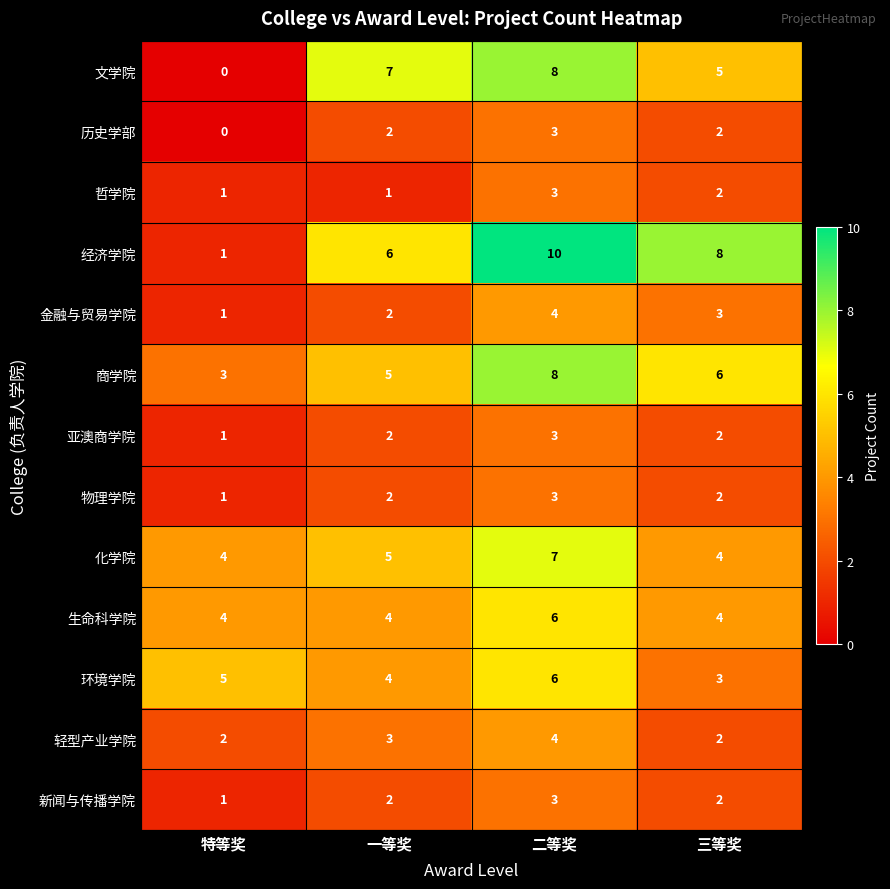

Which series has the largest range (max minus min)?

经济学院